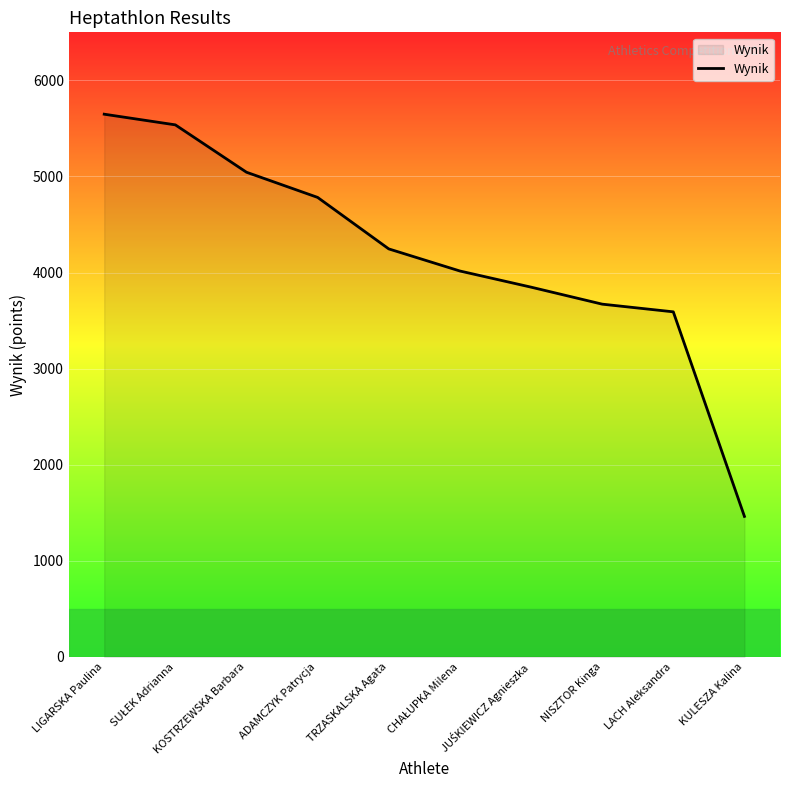

What is the difference between the maximum and minimum values?

4186